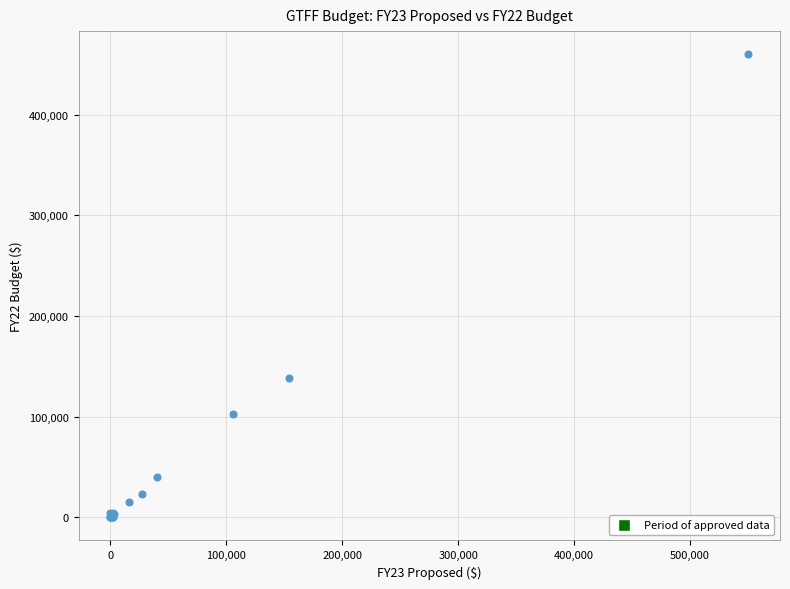

What Y value in the scatter plot is closest to 230000?

138000.0